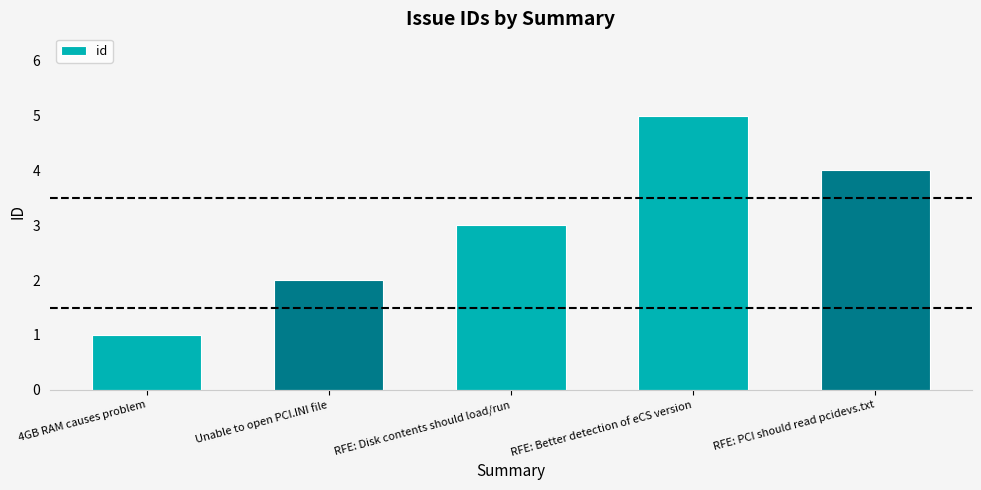

Reading left to right, list all the values displayed in this chart.

4GB RAM causes problem=1	Unable to open PCI.INI file=2	RFE: Disk contents should load/run=3	RFE: Better detection of eCS version=5	RFE: PCI should read pcidevs.txt=4